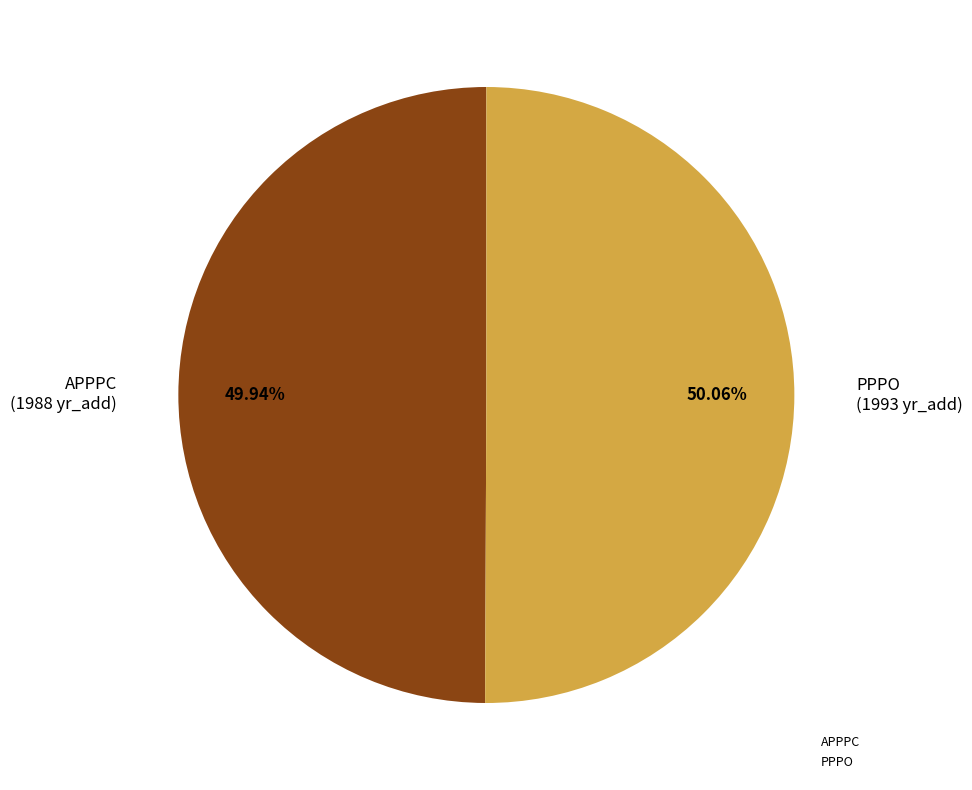

Approximately how many times larger is the value at APPPC compared to PPPO?

1.0